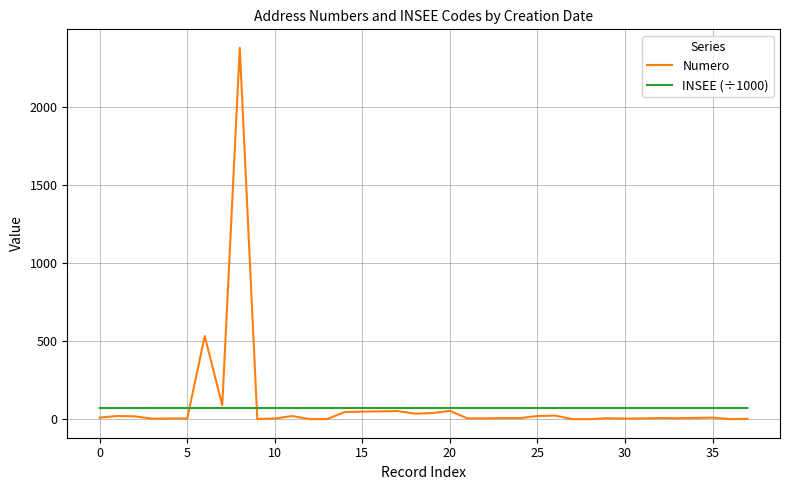

What are all the series names shown in the legend?

Numero, INSEE (÷1000)